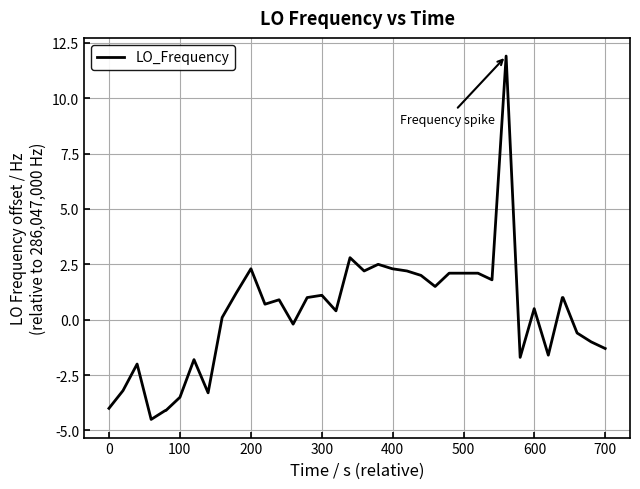

What is the maximum value shown in the chart?

11.9